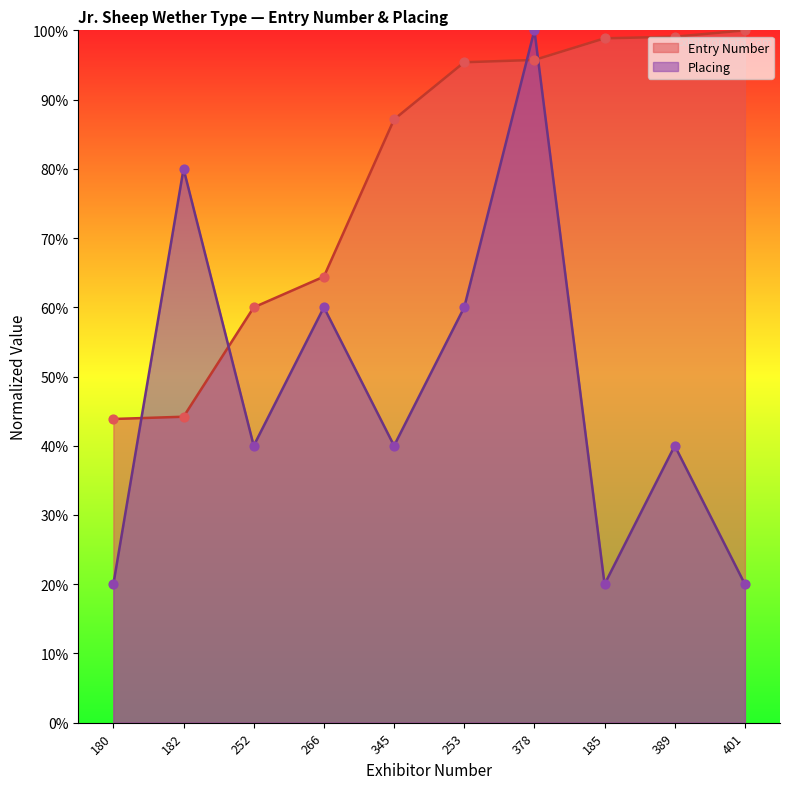

At which category is the sum across all series the highest?

378